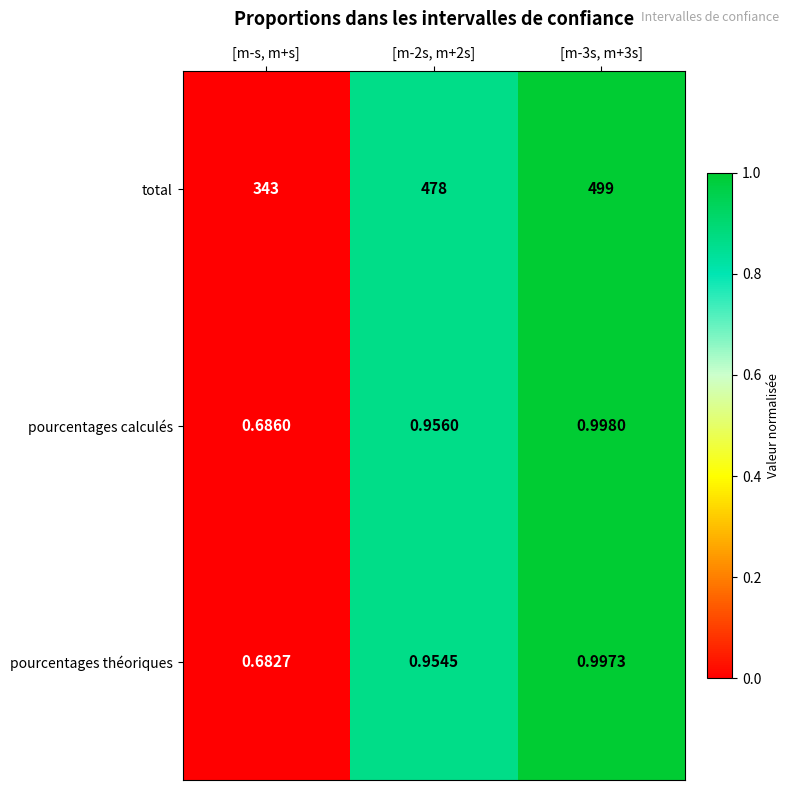

Between [m-2s, m+2s] and [m-3s, m+3s], which series saw the biggest shift?

total